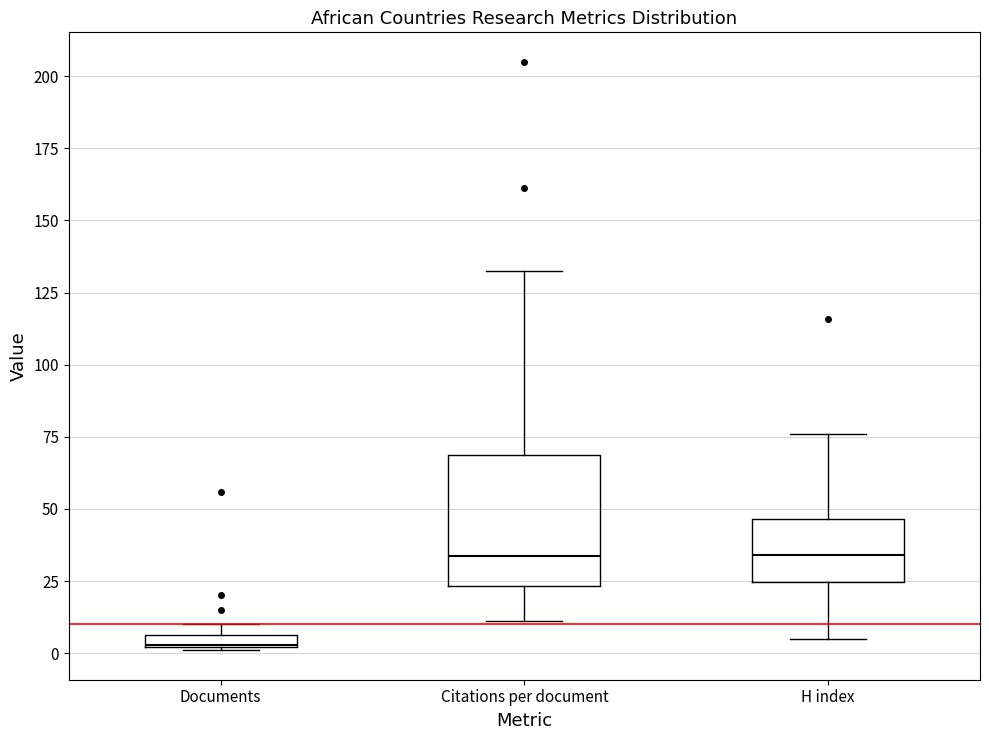

Where is the lower edge of the box for Citations per document on the y-axis? The values are not printed on the chart, so give them approximately, as read against the axis.

25